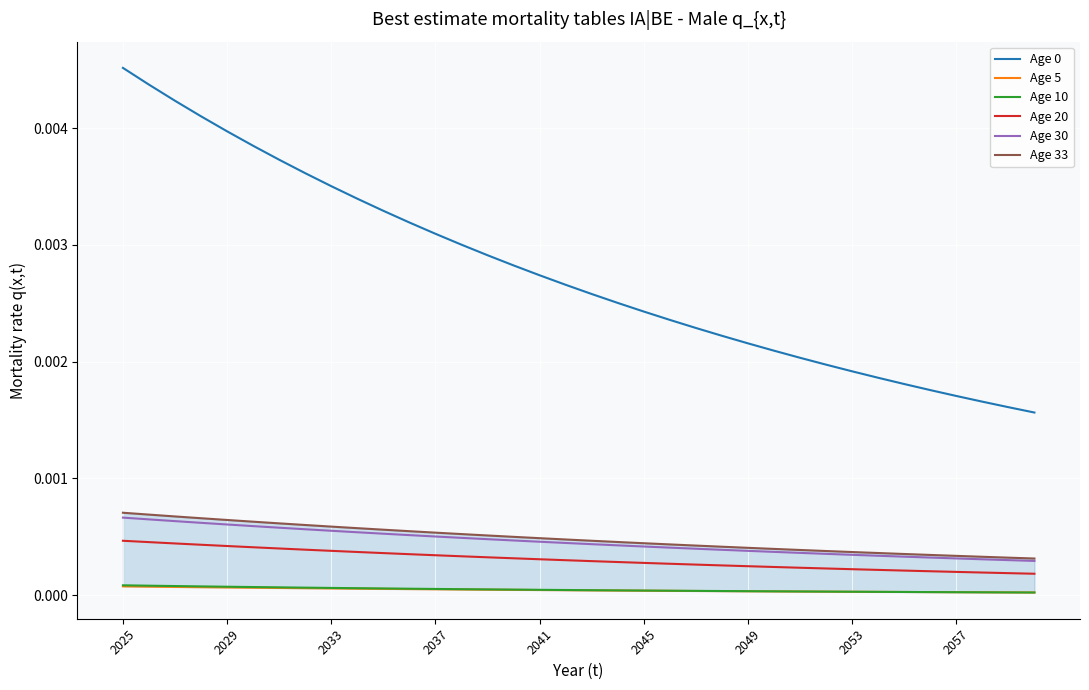

Does the chart display data point markers on the line(s)?

No